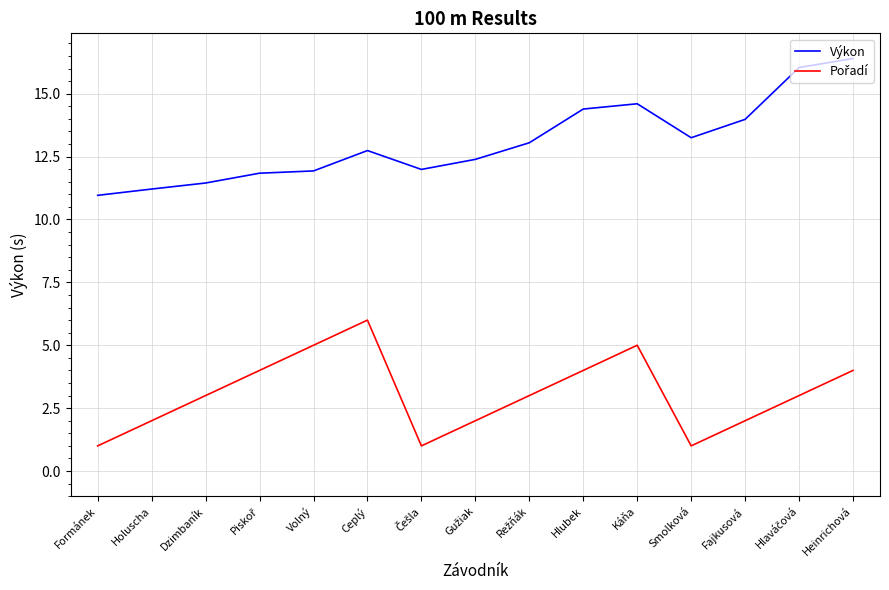

At which category is the sum across all series the highest?

Heinrichová